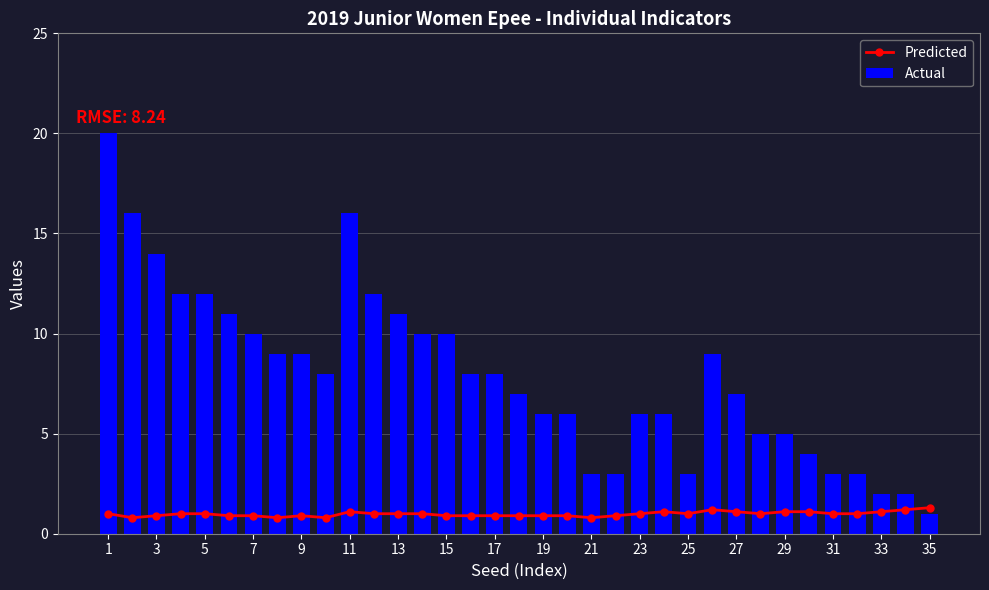

Reading left to right, list all the values displayed in this chart.

Predicted: 1.0	0.8	0.9	1.0	1.0	0.9	0.9	0.8	0.9	0.8	1.1	1.0	1.0	1.0	0.9	0.9	0.9	0.9	0.9	0.9	0.8	0.9	1.0	1.1	1.0	1.2	1.1	1.0	1.1	1.1	1.0	1.0	1.1	1.2	1.3
Actual: 20.0	16.0	14.0	12.0	12.0	11.0	10.0	9.0	9.0	8.0	16.0	12.0	11.0	10.0	10.0	8.0	8.0	7.0	6.0	6.0	3.0	3.0	6.0	6.0	3.0	9.0	7.0	5.0	5.0	4.0	3.0	3.0	2.0	2.0	1.0